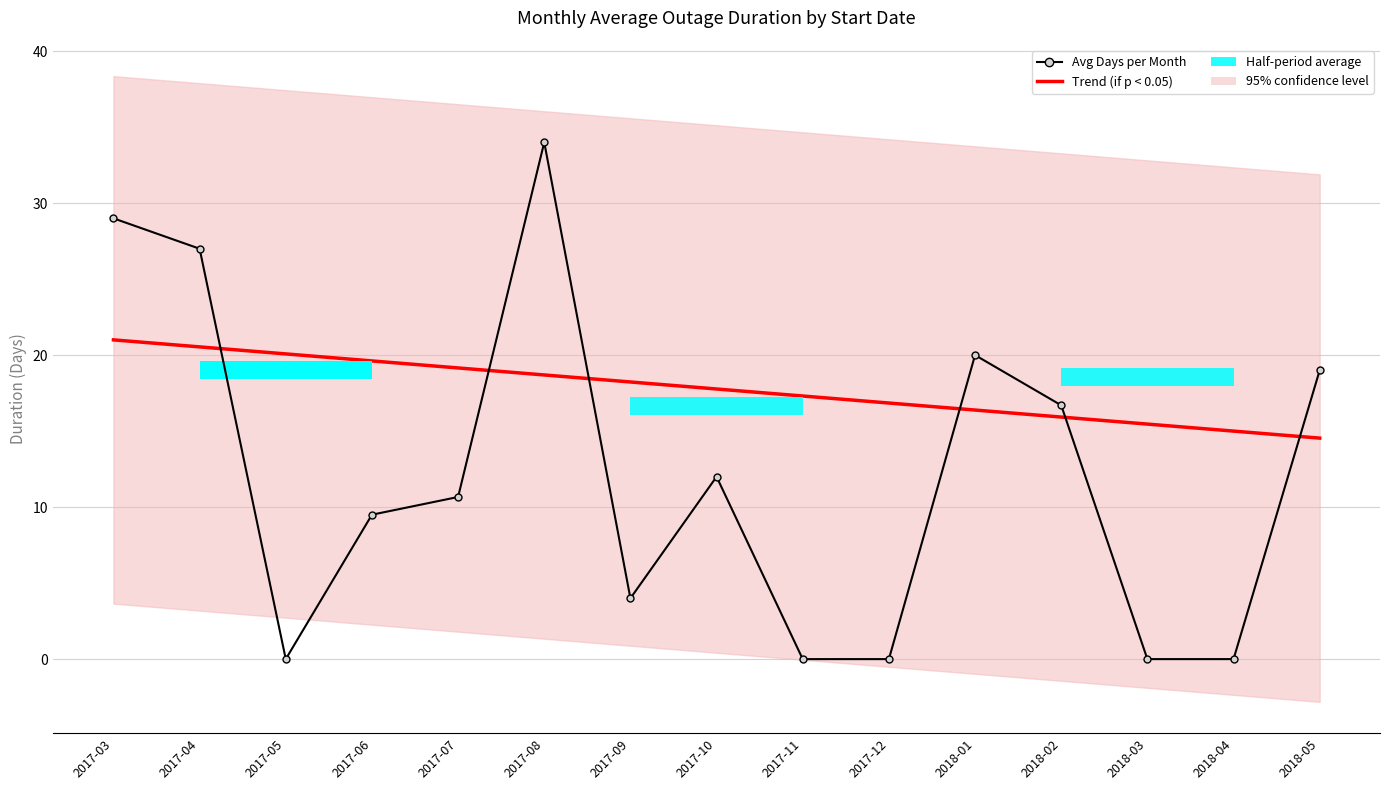

True or false: Trend (if p < 0.05) has a value of 6.1 at 2017-04.

False